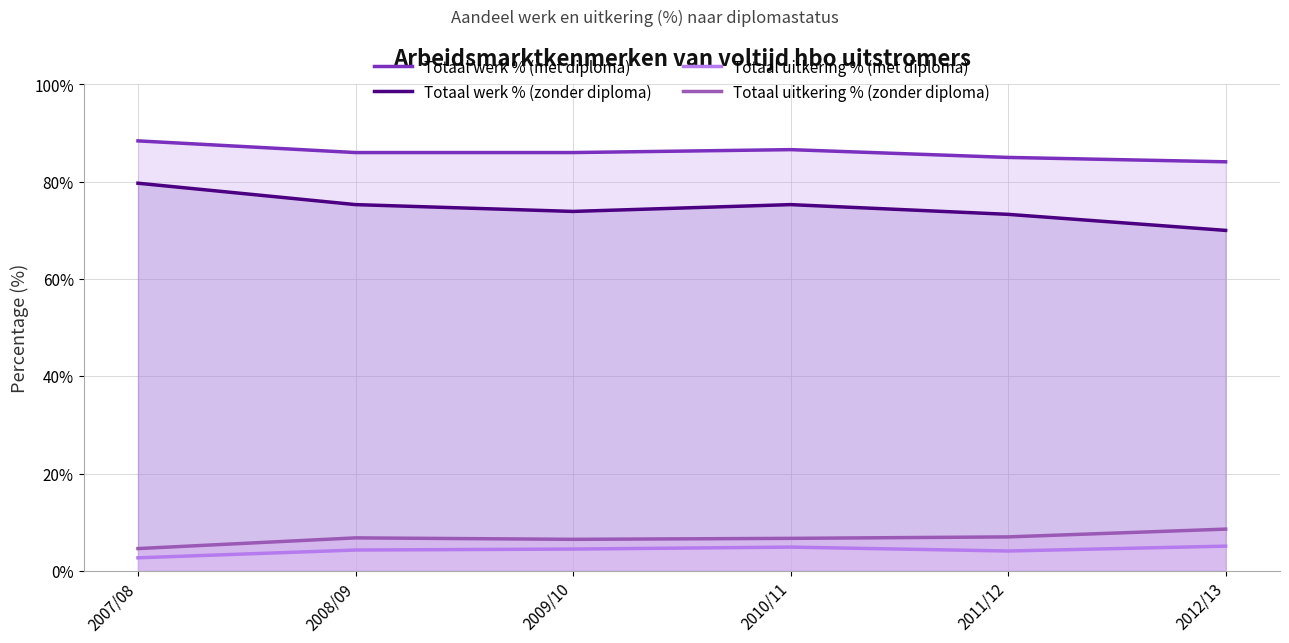

Reading left to right, what are all the values shown in this chart?

Totaal werk % (met diploma): 2007/08=88.4	2008/09=86.0	2009/10=86.0	2010/11=86.6	2011/12=85.0	2012/13=84.1
Totaal werk % (zonder diploma): 2007/08=79.7	2008/09=75.3	2009/10=73.9	2010/11=75.3	2011/12=73.3	2012/13=70.0
Totaal uitkering % (met diploma): 2007/08=2.7	2008/09=4.3	2009/10=4.5	2010/11=4.9	2011/12=4.1	2012/13=5.1
Totaal uitkering % (zonder diploma): 2007/08=4.6	2008/09=6.8	2009/10=6.5	2010/11=6.7	2011/12=7.0	2012/13=8.6